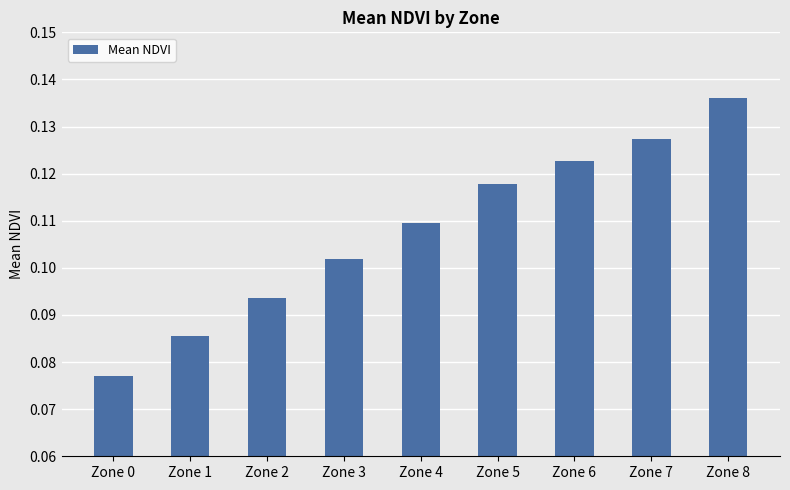

Between Zone 8 and Zone 1, which is larger?

Zone 8